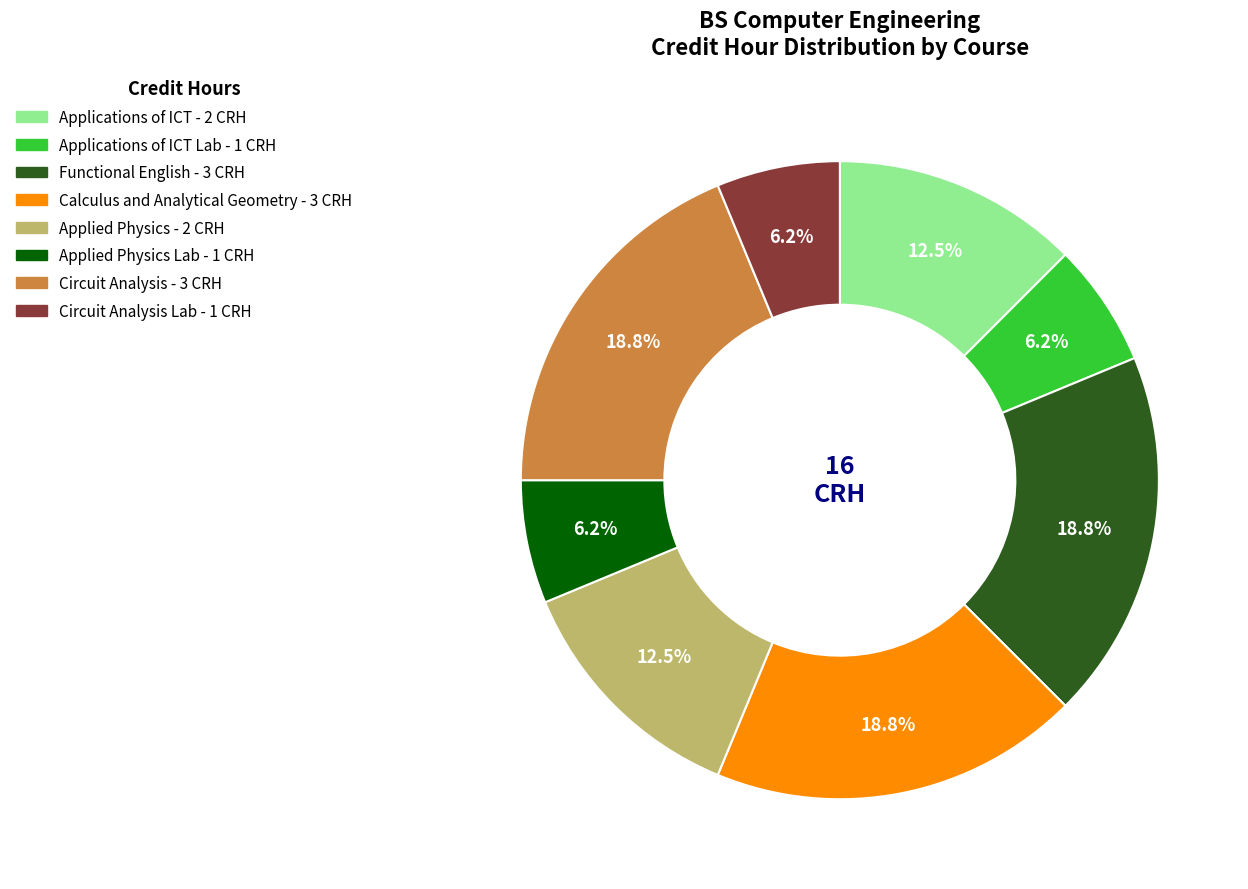

Does any single category account for the majority?

No